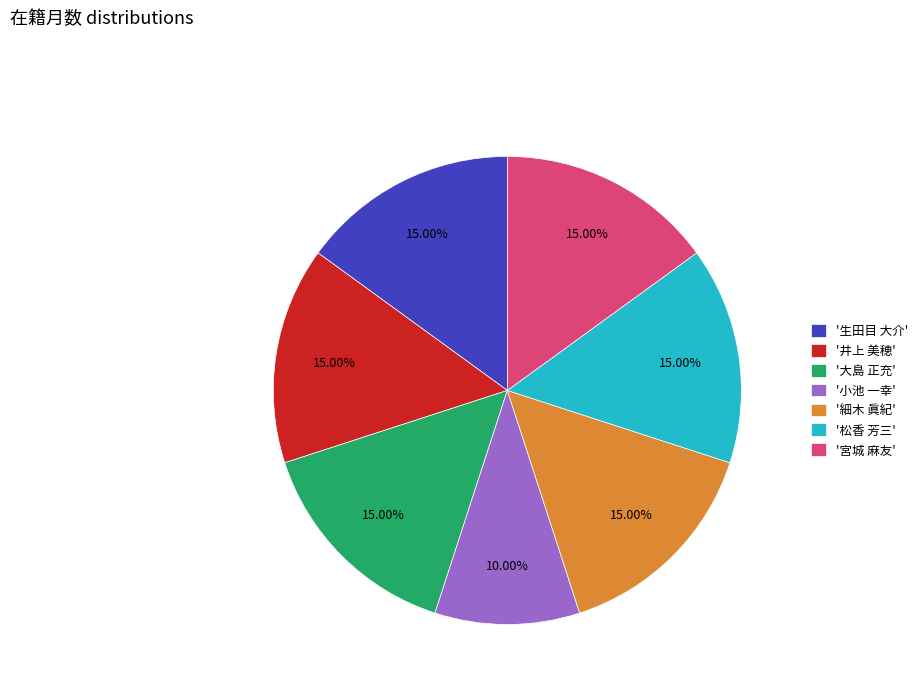

Is the sum of '大島 正充' and '生田目 大介' greater than half?

No